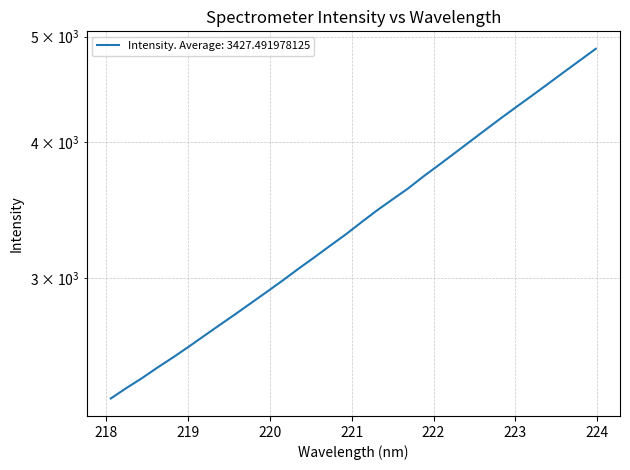

True or false: the data has more than 0 interior local peaks.

False